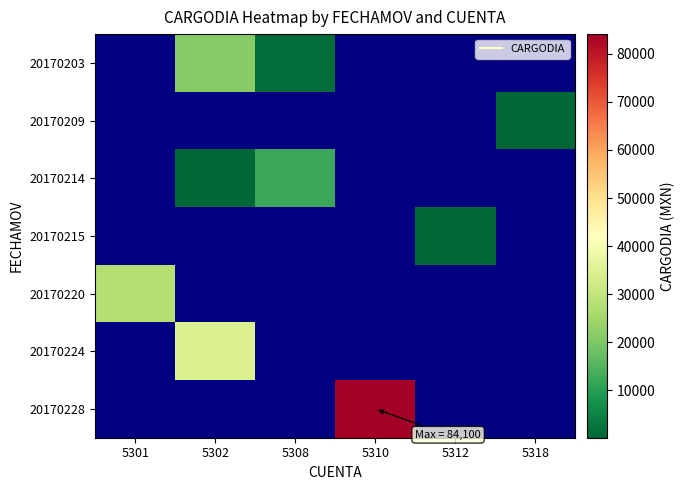

At which category does the chart reach its peak across all series?

5310